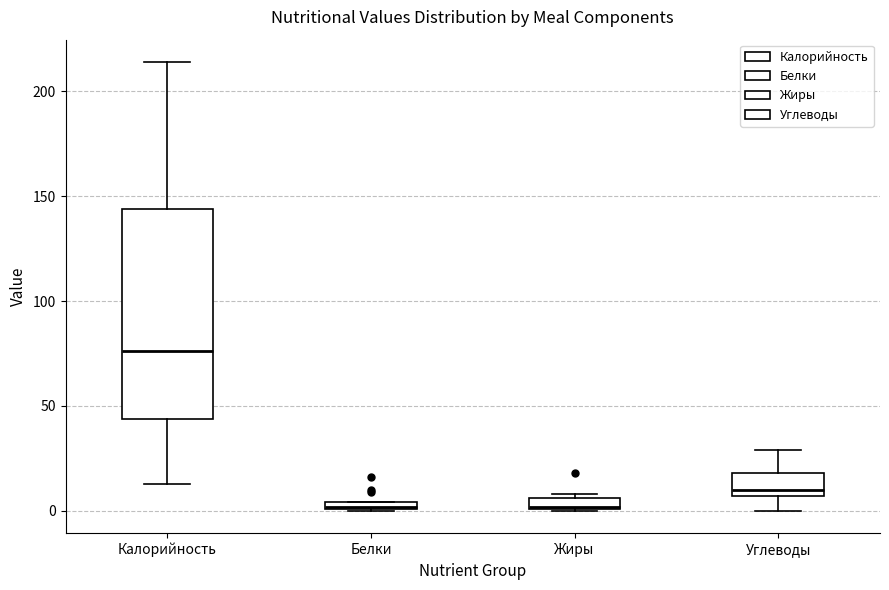

Where does the upper whisker of the box for Углеводы end on the y-axis? The values are not printed on the chart, so give them approximately, as read against the axis.

30